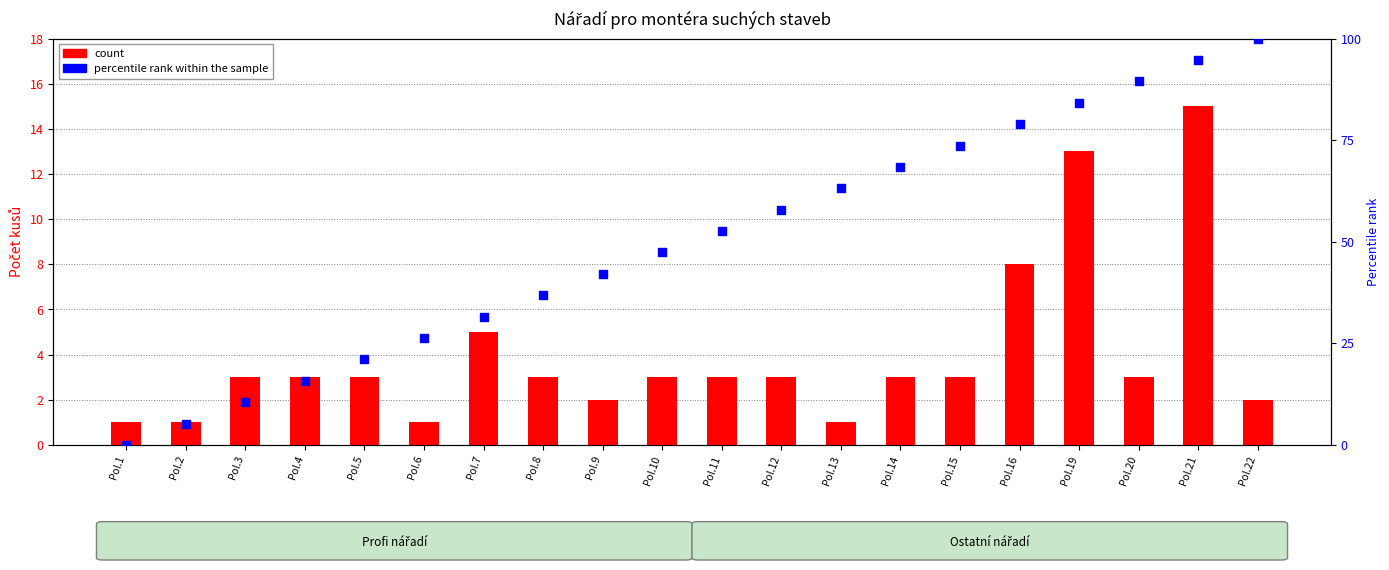

Is the value of count at Pol.10 greater than the value of percentile rank within the sample at Pol.20?

No